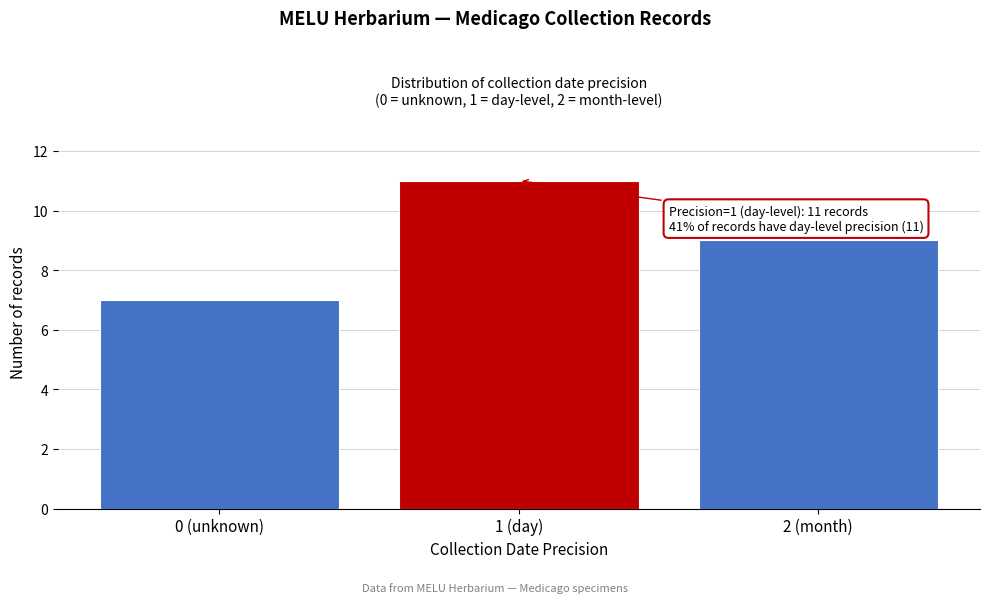

Reading left to right, list all the values displayed in this chart.

7	11	9